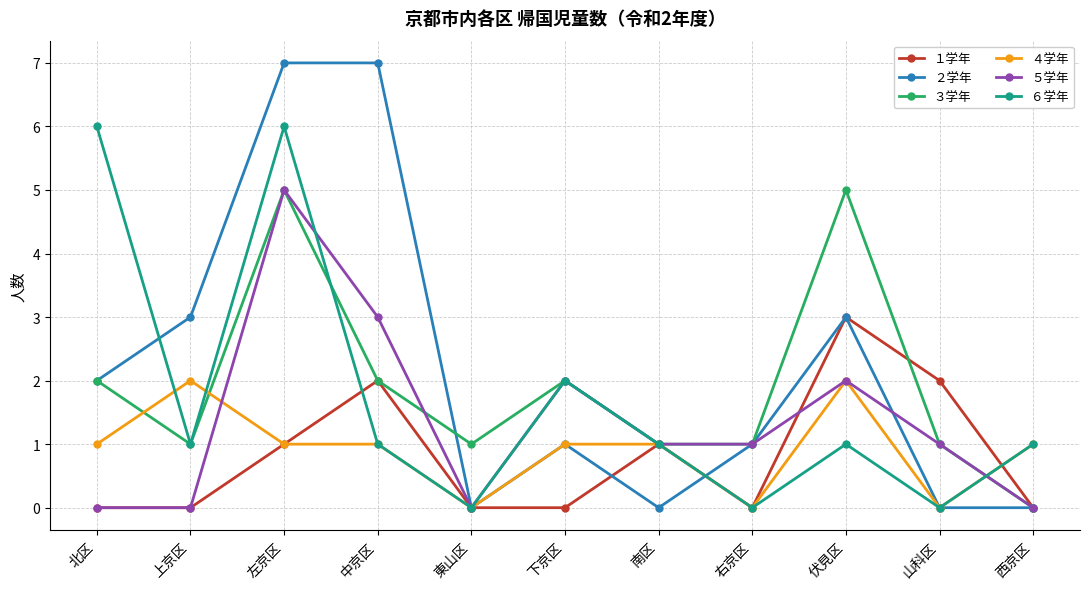

At which category does ３学年 reach its first local valley?

上京区